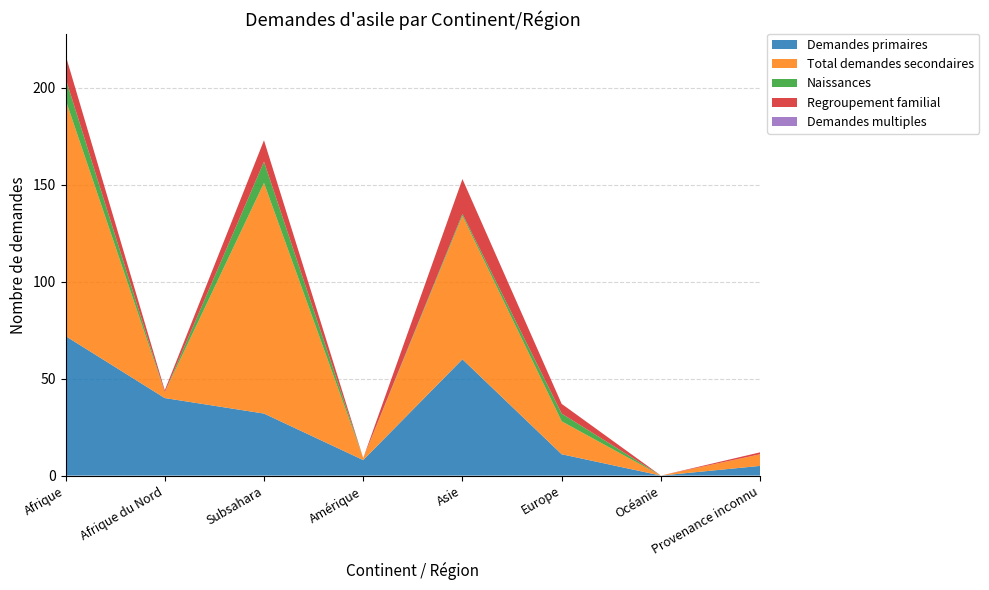

Reading left to right, transcribe all the data shown in this chart.

Demandes primaires: Afrique=72	Afrique du Nord=40	Subsahara=32	Amérique=8	Asie=60	Europe=11	Océanie=0	Provenance inconnu=5
Total demandes secondaires: Afrique=122	Afrique du Nord=3	Subsahara=119	Amérique=1	Asie=74	Europe=17	Océanie=0	Provenance inconnu=6
Naissances: Afrique=11	Afrique du Nord=0	Subsahara=11	Amérique=0	Asie=1	Europe=4	Océanie=0	Provenance inconnu=0
Regroupement familial: Afrique=12	Afrique du Nord=1	Subsahara=11	Amérique=0	Asie=18	Europe=5	Océanie=0	Provenance inconnu=1
Demandes multiples: Afrique=0	Afrique du Nord=0	Subsahara=0	Amérique=0	Asie=0	Europe=0	Océanie=0	Provenance inconnu=0